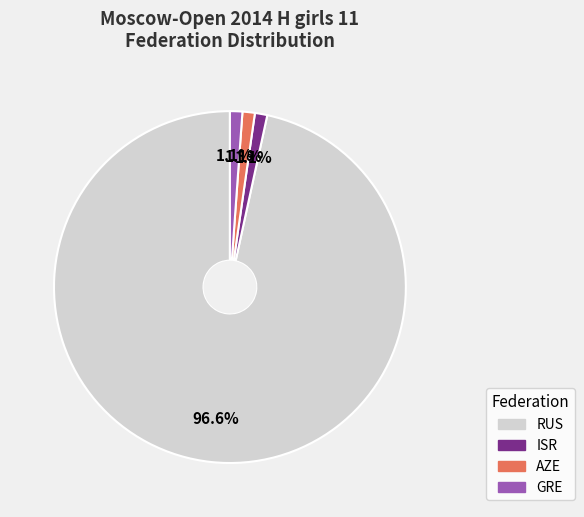

Count the number of slices in the pie.

4